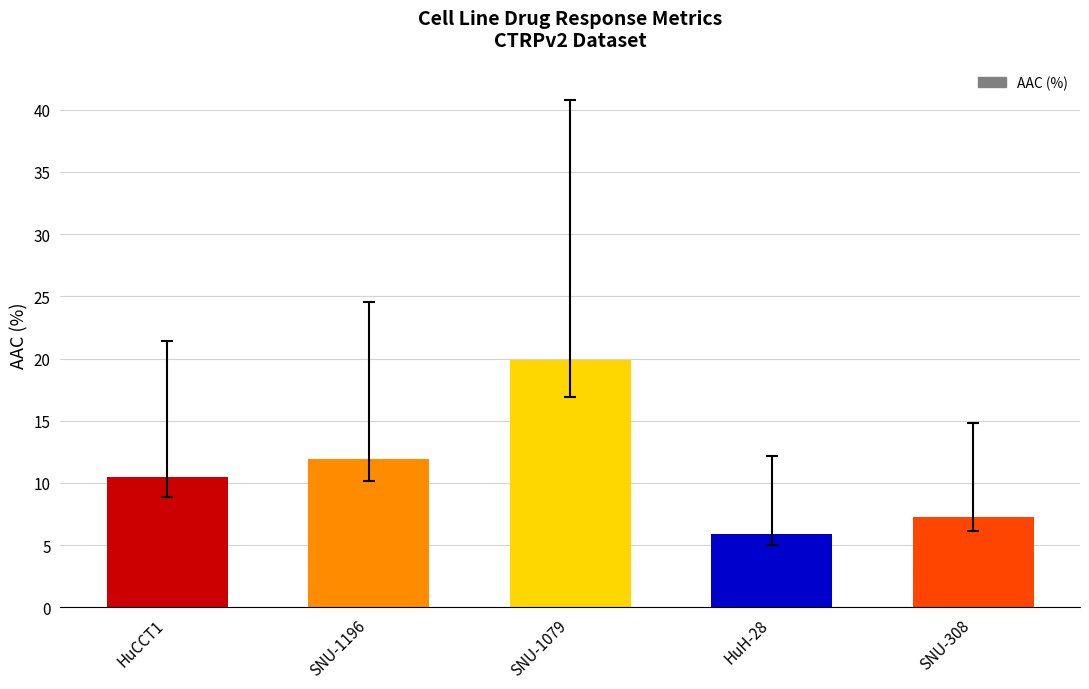

What value does the data have at SNU-1079?

19.9